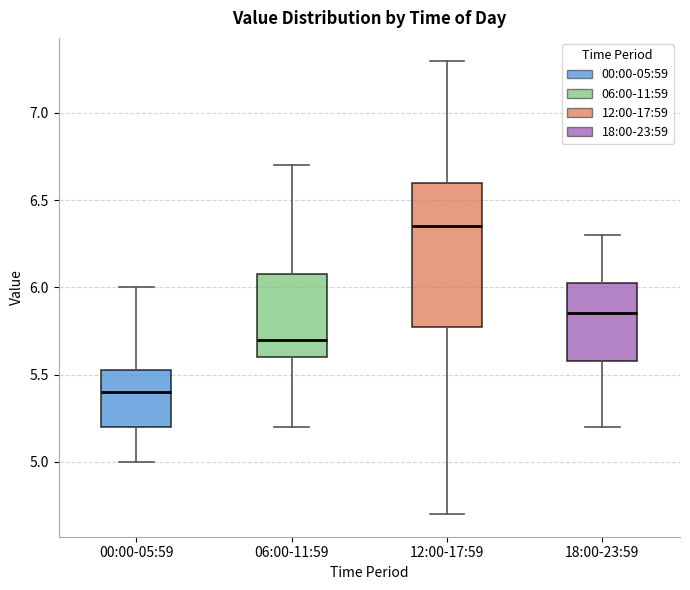

Where is the upper edge of the box for 12:00-17:59 on the y-axis? The values are not printed on the chart, so give them approximately, as read against the axis.

6.60